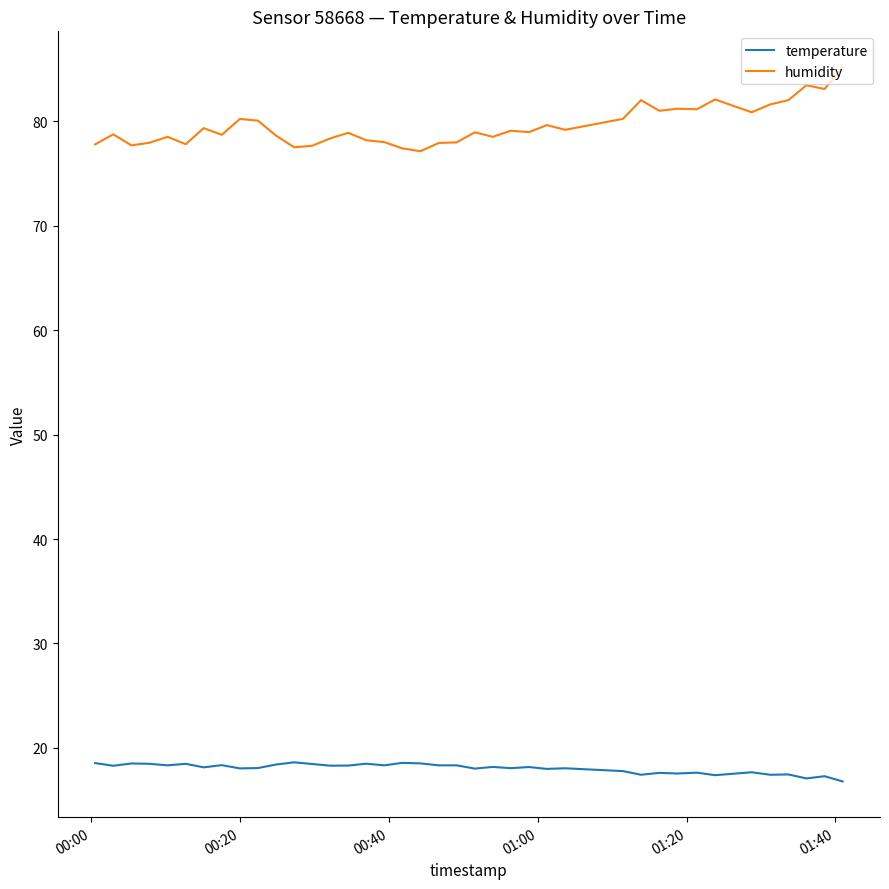

True or false: humidity and temperature cross at least once.

False